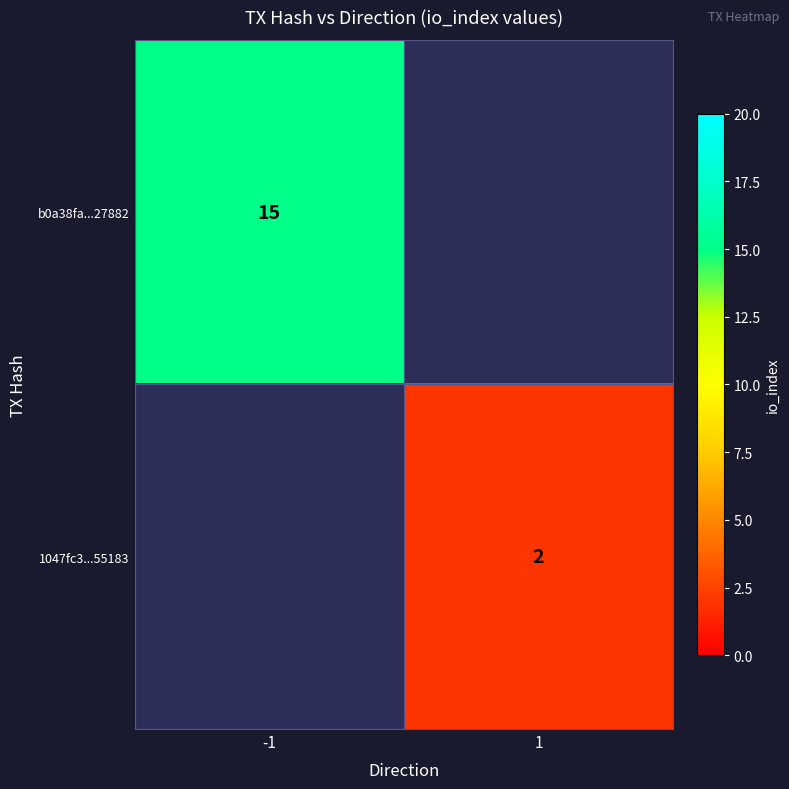

At which category does the chart reach its peak across all series?

-1